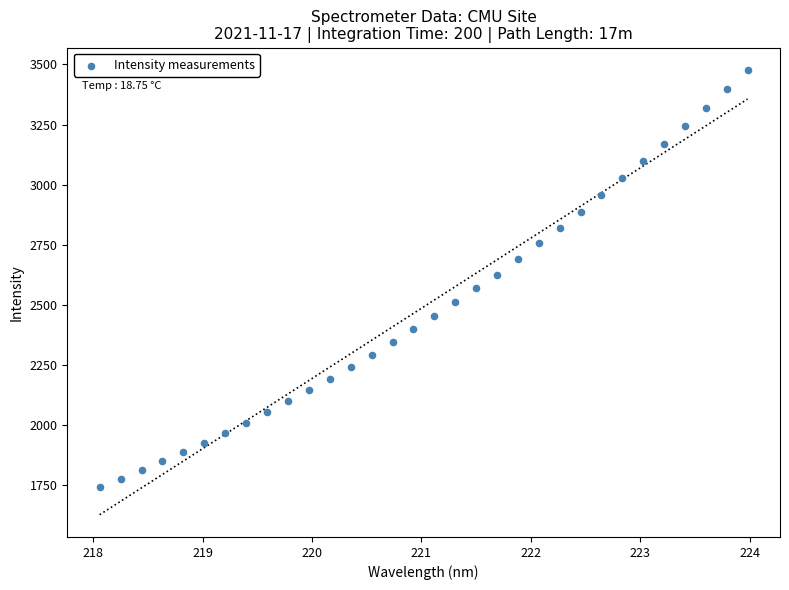

What is the range of X values (max minus min)?

5.9